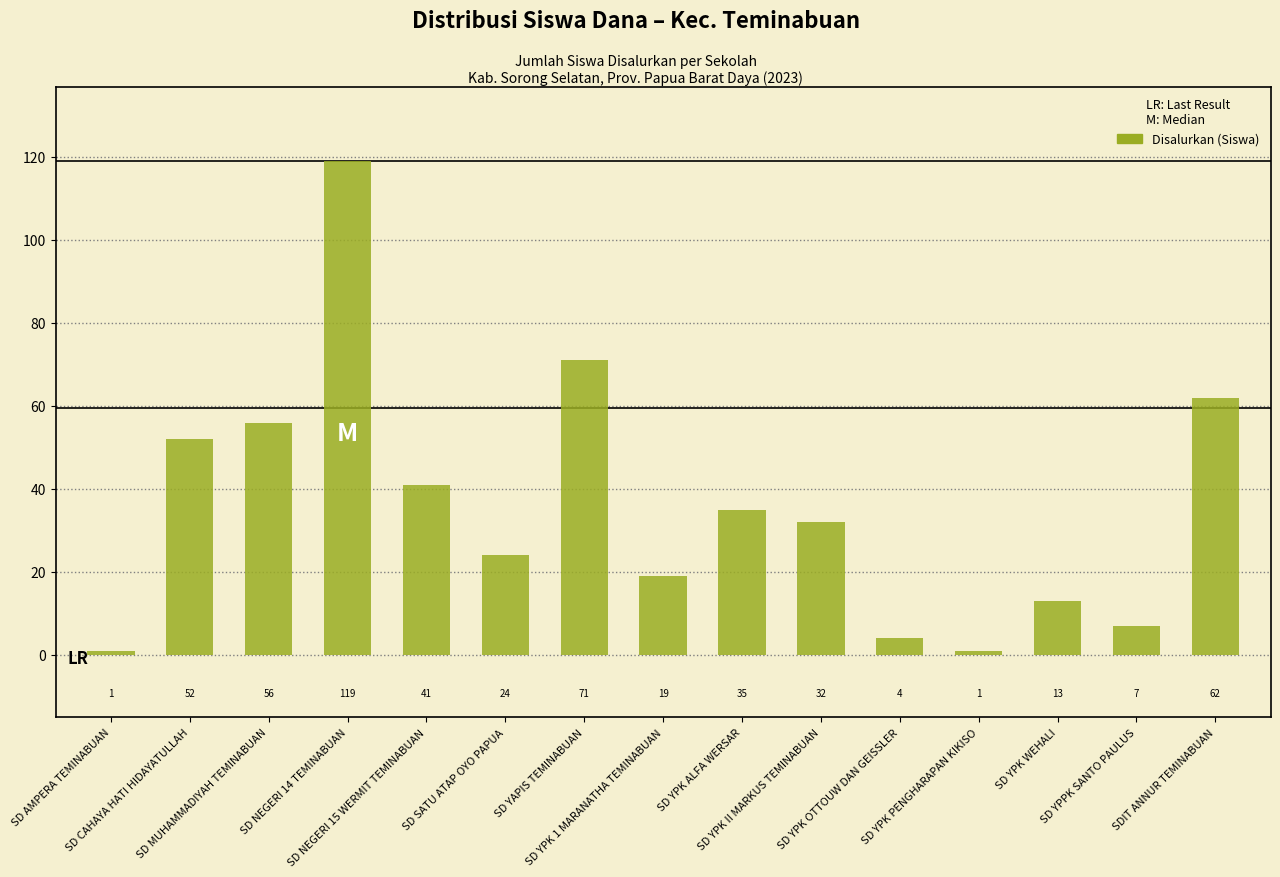

How many series are shown in this chart?

1